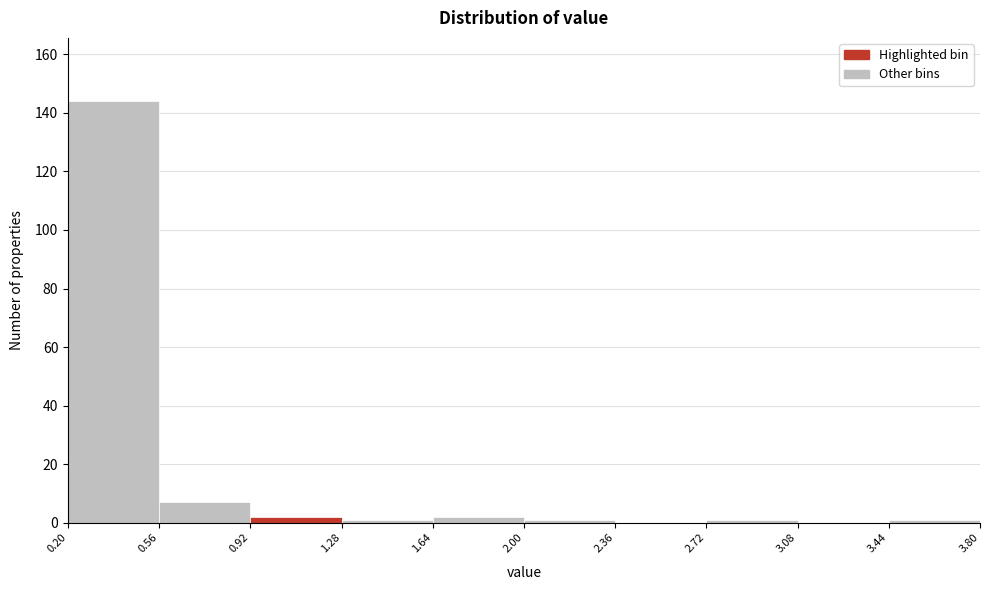

How tall is the bar that spans 1.64 to 2.00 on the x-axis? The values are not printed on the chart, so give them approximately, as read against the axis.

2